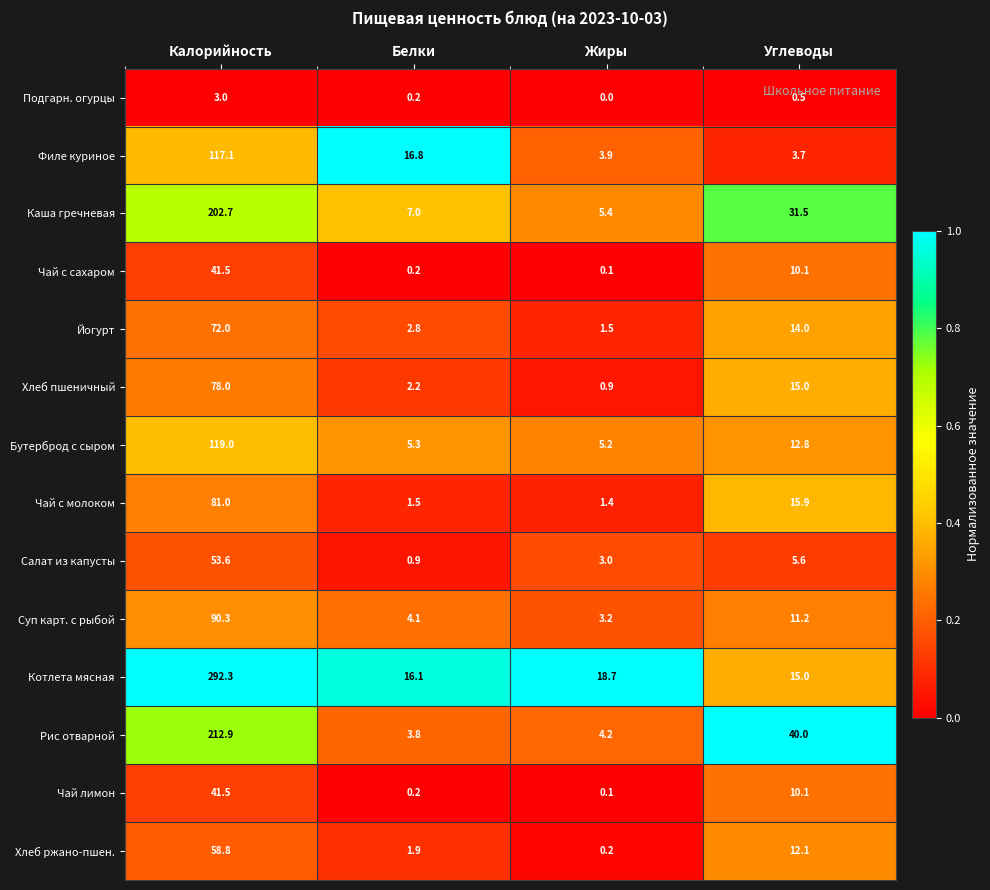

True or false: Филе куриное has a value of 5.9 at Белки.

False